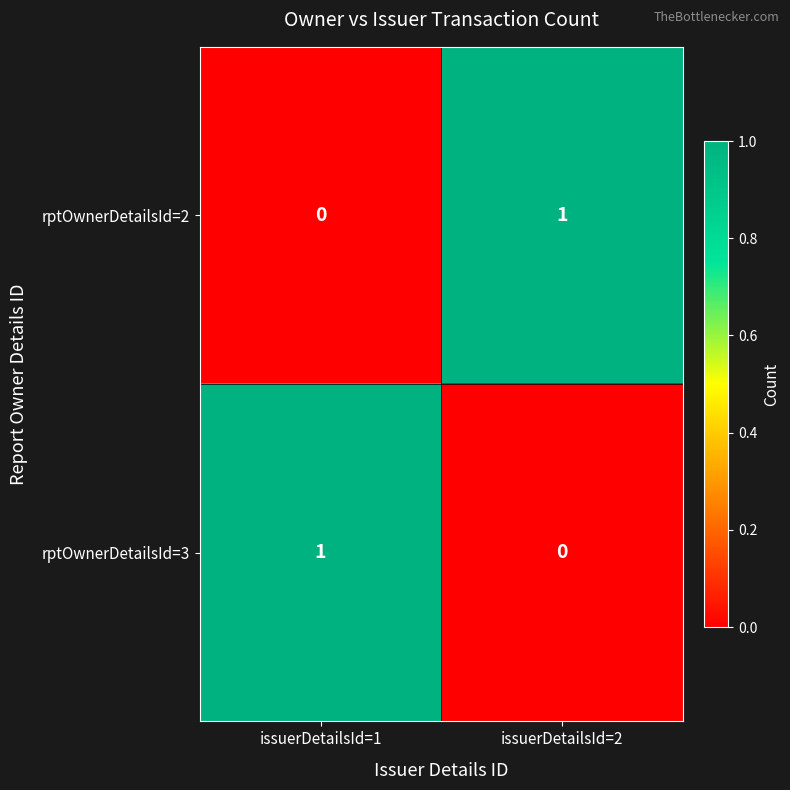

Is it true that rptOwnerDetailsId=3 equals 1 at issuerDetailsId=1?

True